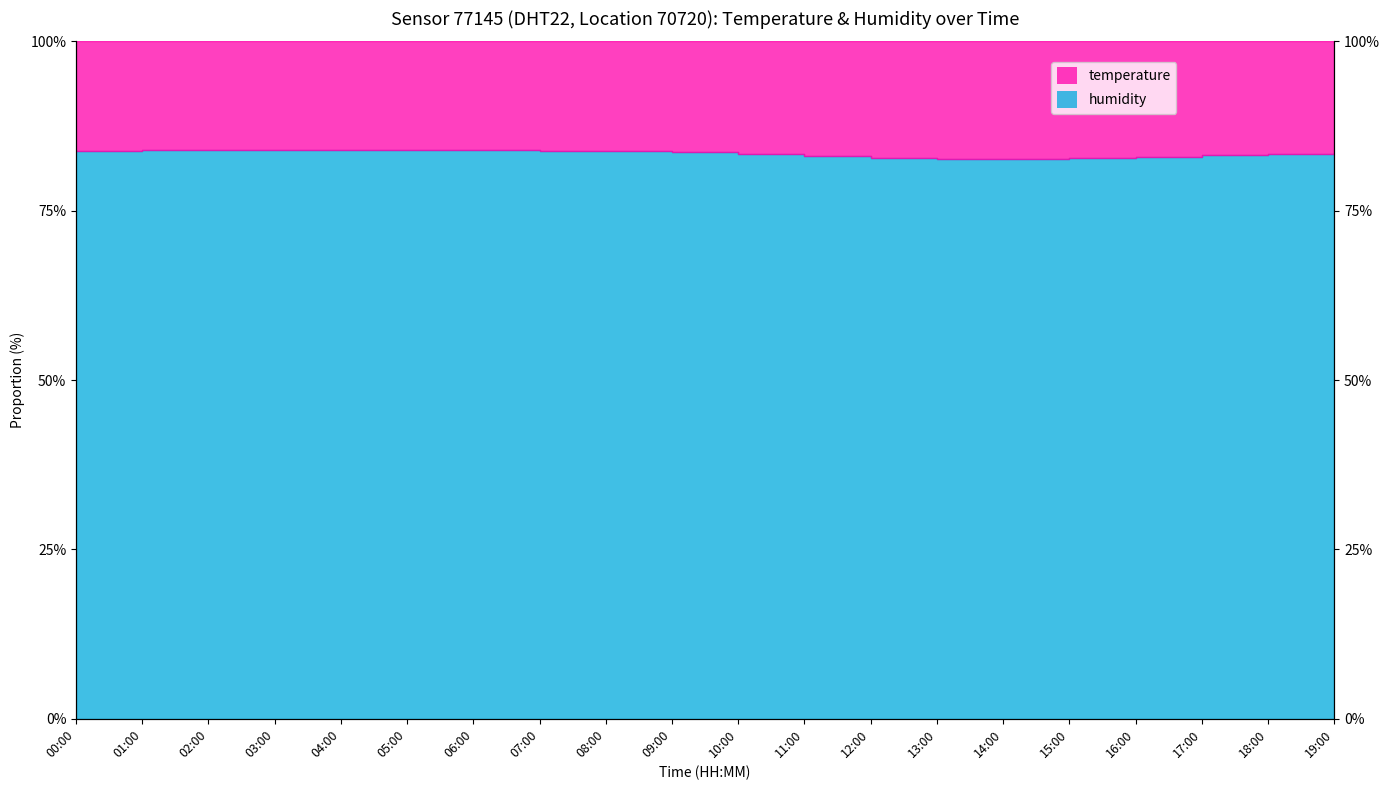

At which category does the chart reach its minimum across all series?

03:00